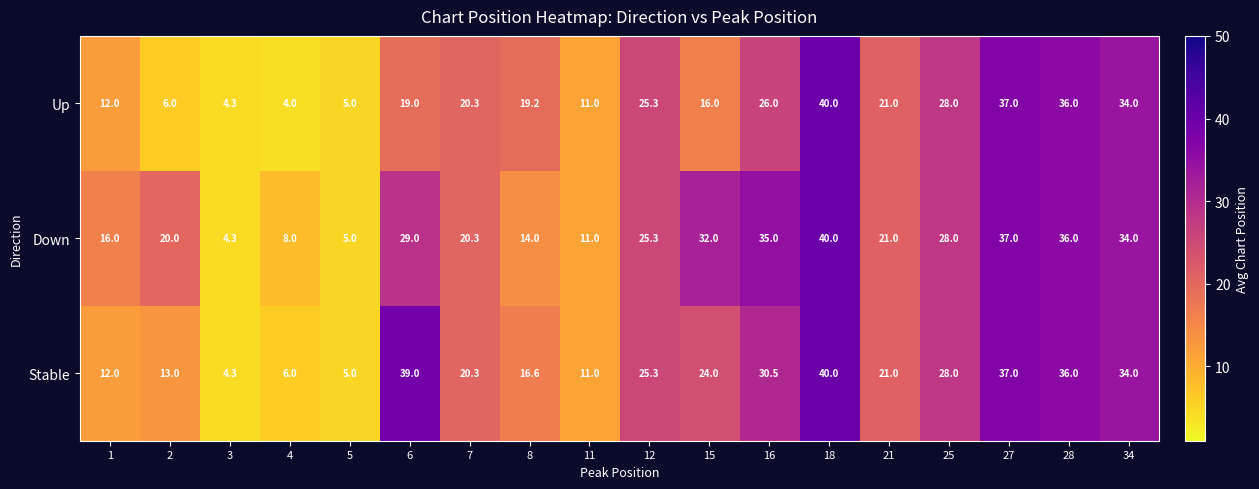

At which category is the sum across all series the highest?

18